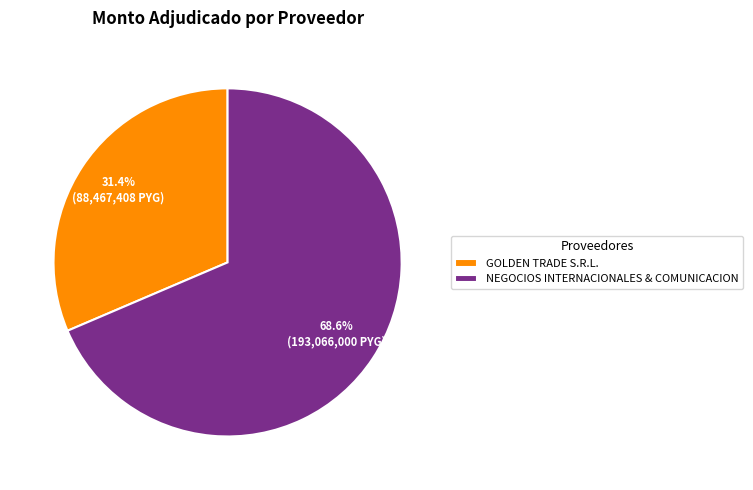

Is there any slice that represents more than half of the pie?

Yes